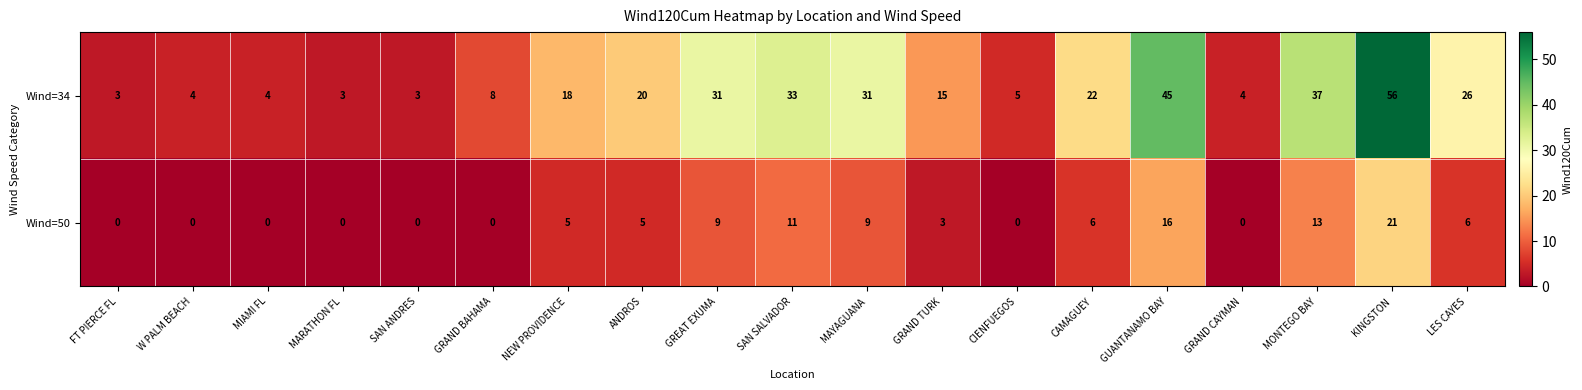

List the series in order of their overall mean, highest first.

Wind=34, Wind=50